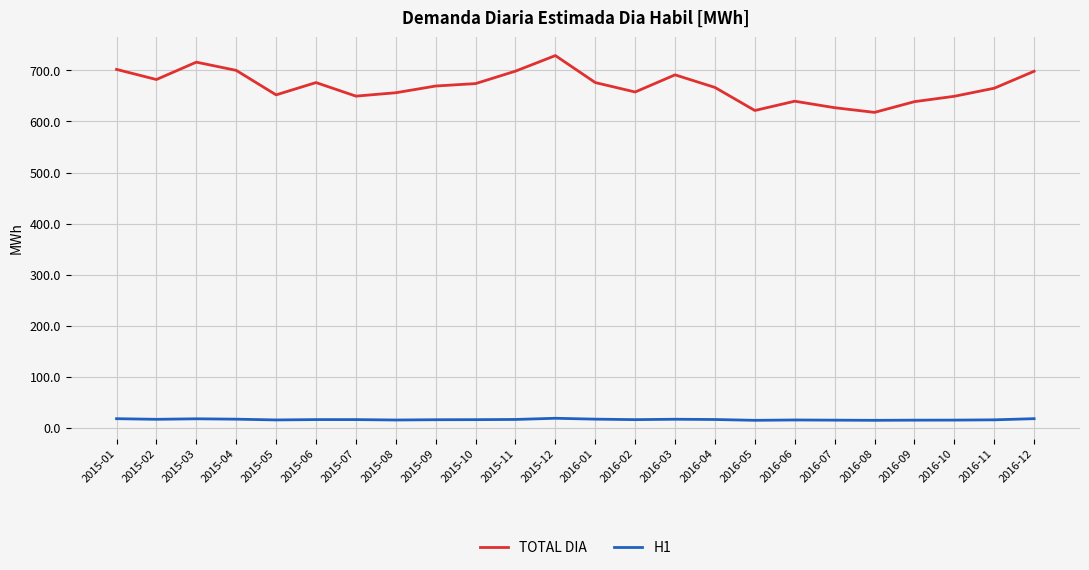

What is the spread (max minus min) of values at 2015-12?

710.6